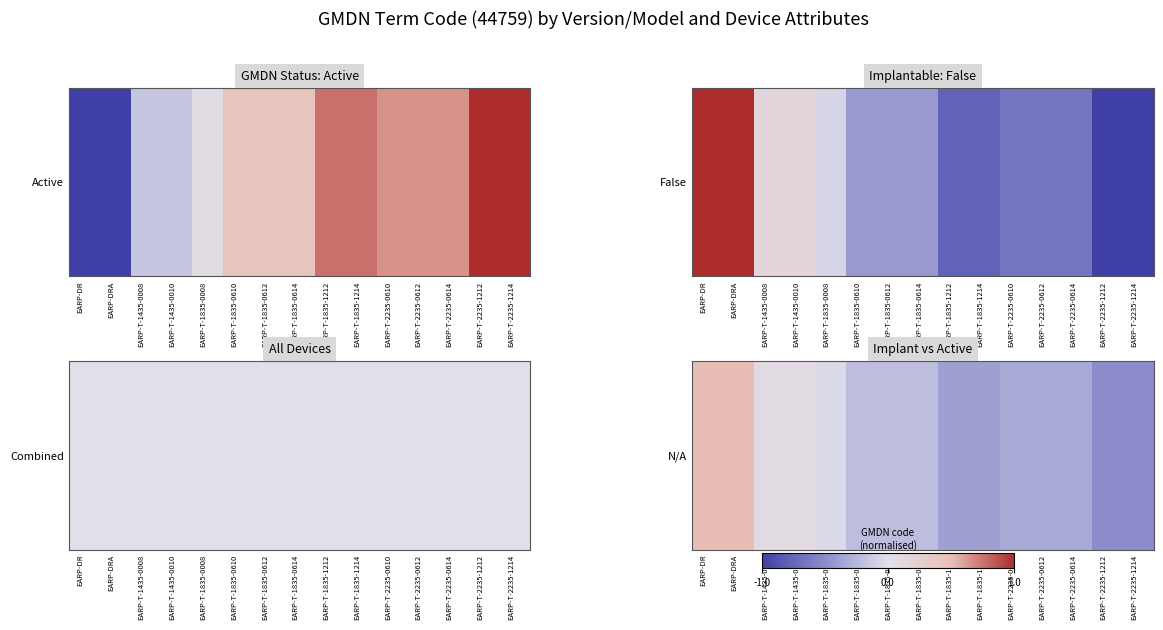

List the labels in order of value, smallest first.

EARP-T-2235-1214, EARP-T-2235-1212, EARP-T-1835-1214, EARP-T-1835-1212, EARP-T-2235-0614, EARP-T-2235-0612, EARP-T-2235-0610, EARP-T-1835-0614, EARP-T-1835-0612, EARP-T-1835-0610, EARP-T-1835-0008, EARP-T-1435-0010, EARP-T-1435-0008, EARP-DR, EARP-DRA